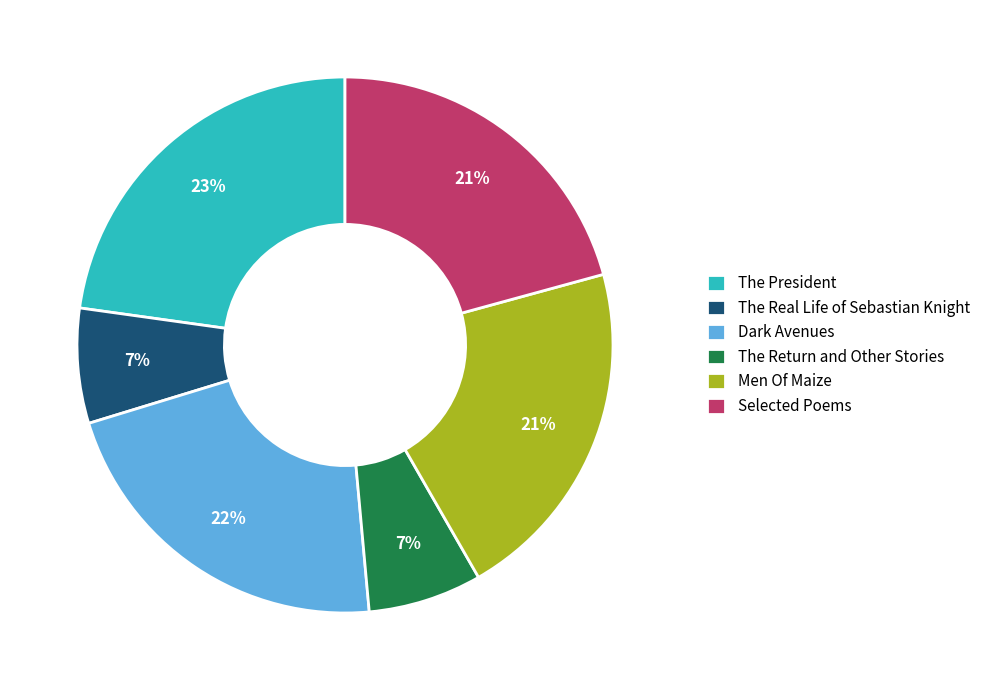

To the nearest percent, what is the combined percentage of The Real Life of Sebastian Knight and Men Of Maize?

28%